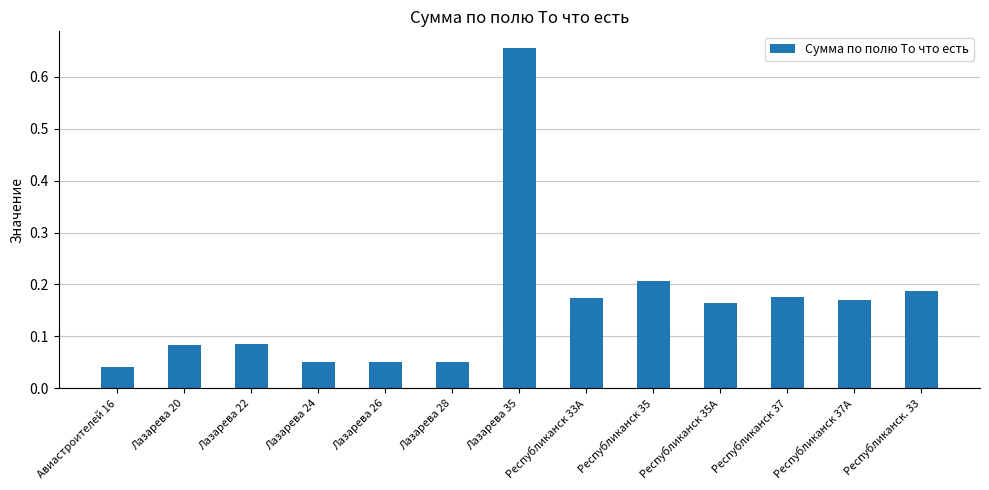

Are the bars grouped side by side (vs. stacked)?

No